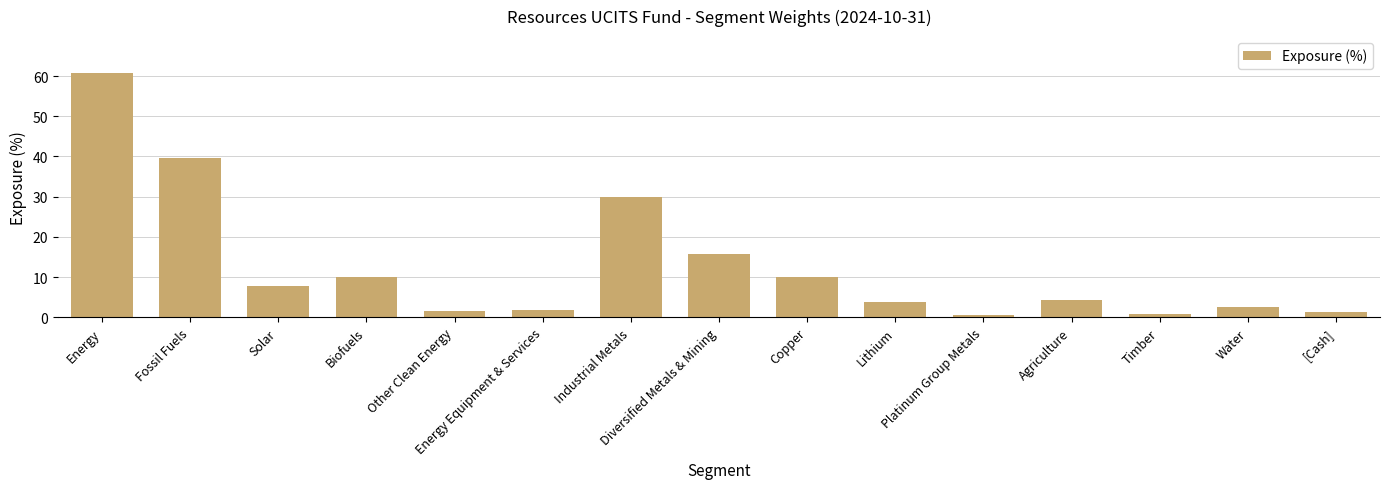

Which category has the highest value across all series?

Energy